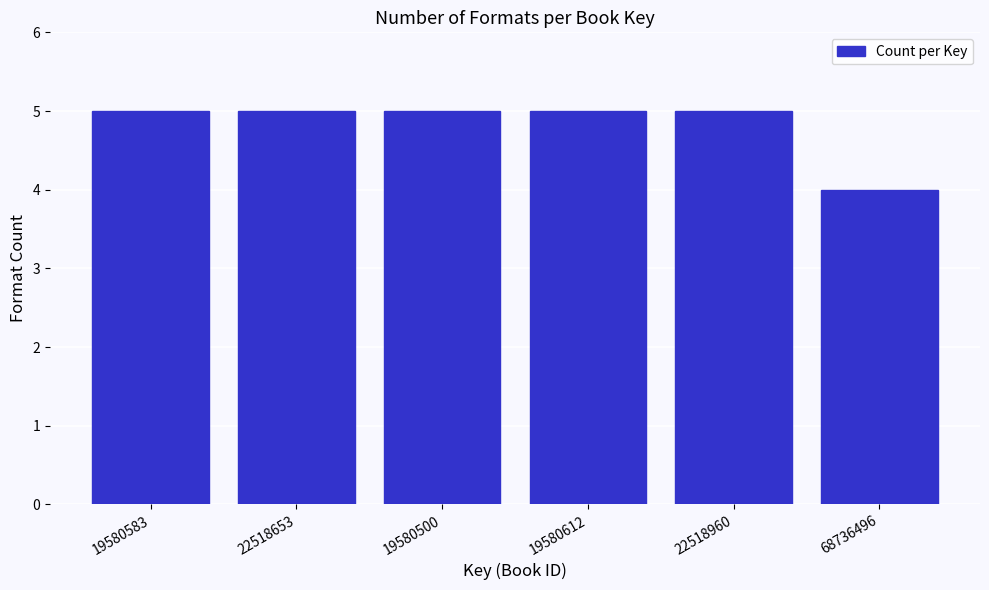

Reading left to right, transcribe all the data shown in this chart.

19580583=5	22518653=5	19580500=5	19580612=5	22518960=5	68736496=4